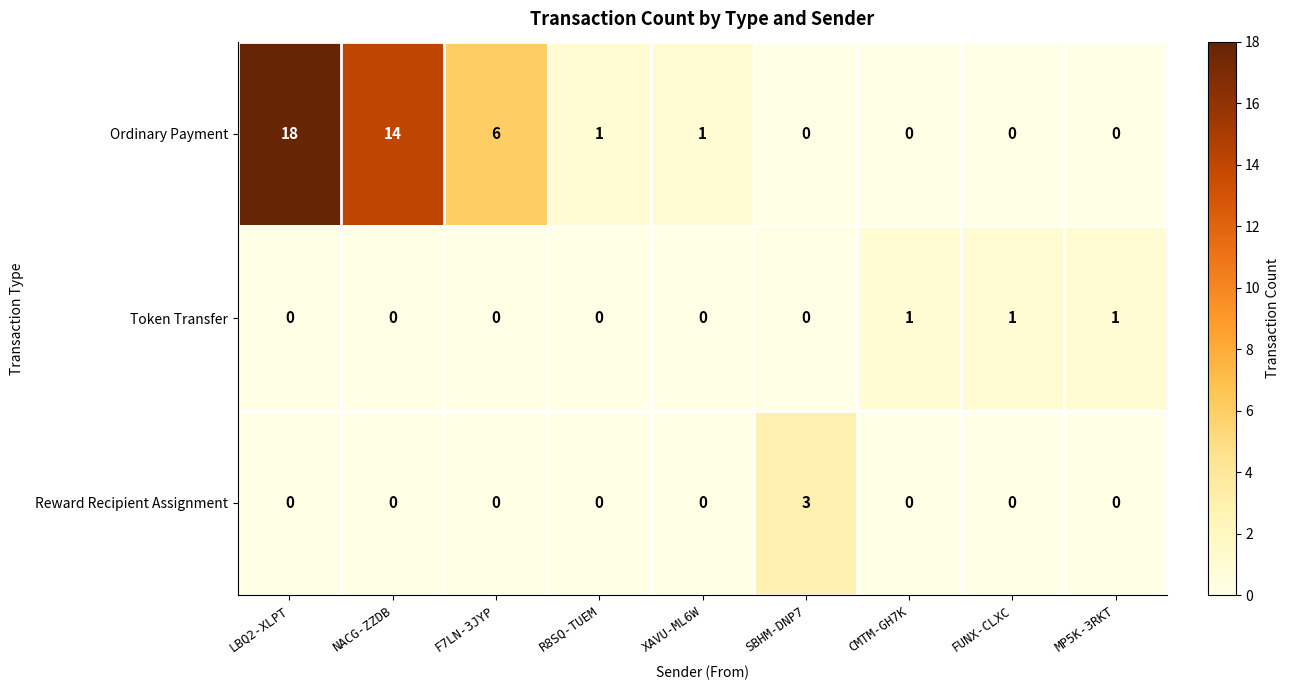

What is the sum of the Ordinary Payment values at LBQ2-XLPT and SBHM-DNP7?

18